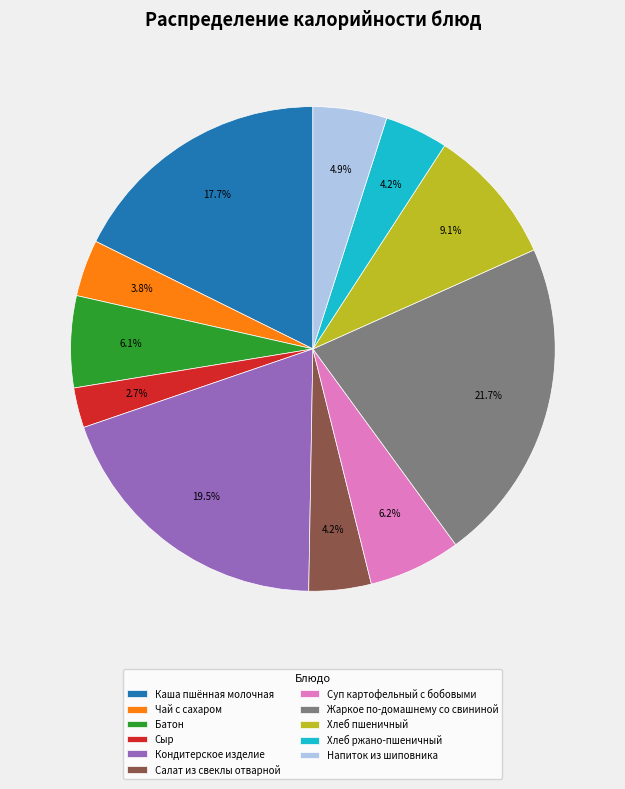

Combined, do Хлеб пшеничный and Кондитерское изделие account for over 50%?

No